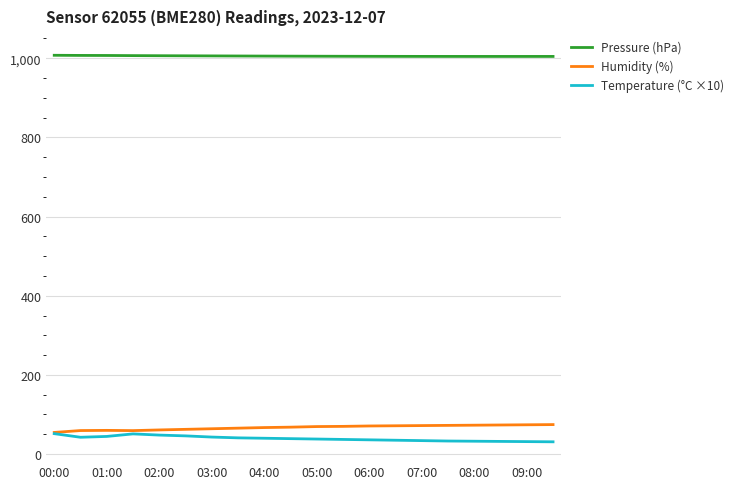

Which series has the largest total across all categories?

Pressure (hPa)